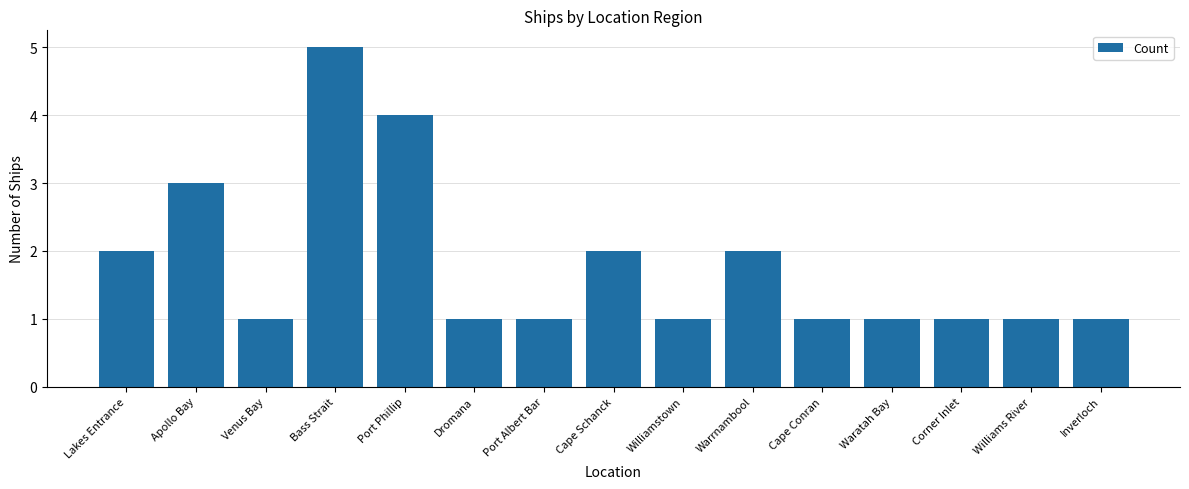

What is the change in value from Williamstown to Warrnambool?

+1